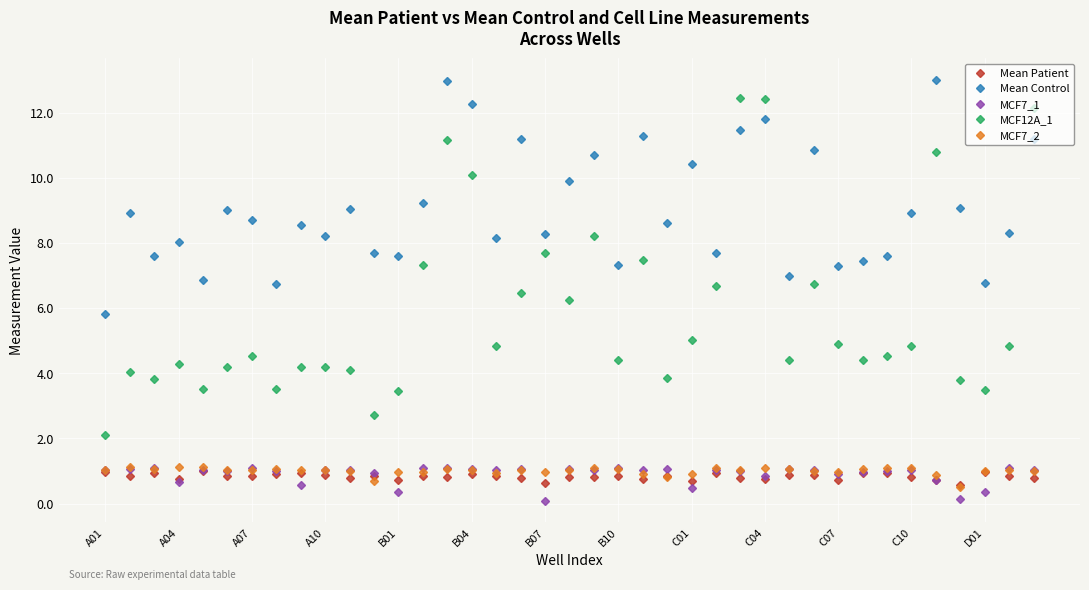

True or false: MCF12A_1 has more than 2 interior local peaks.

True